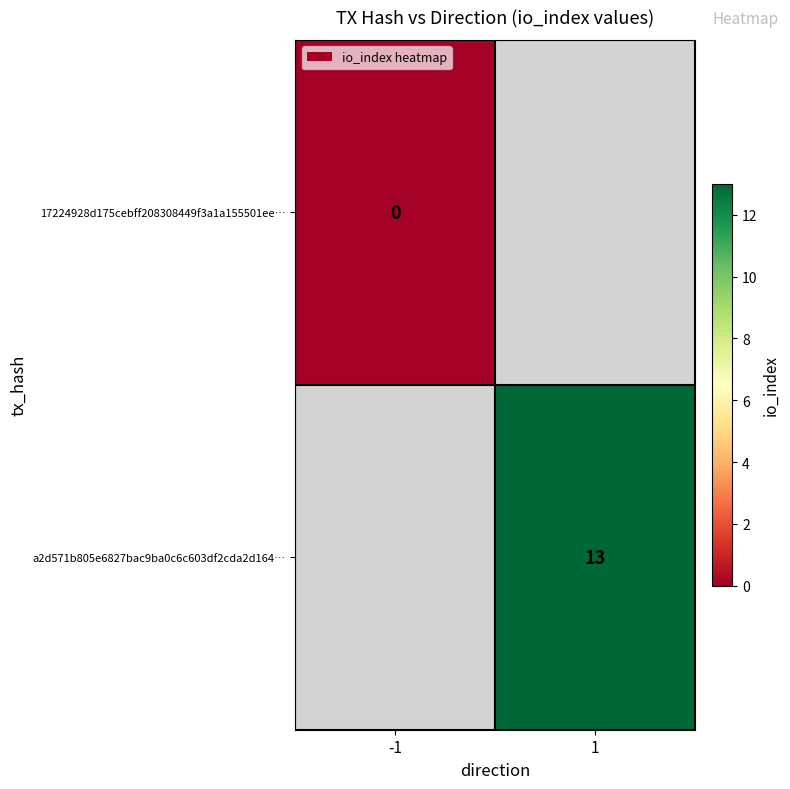

Which category has the highest value across all series?

1